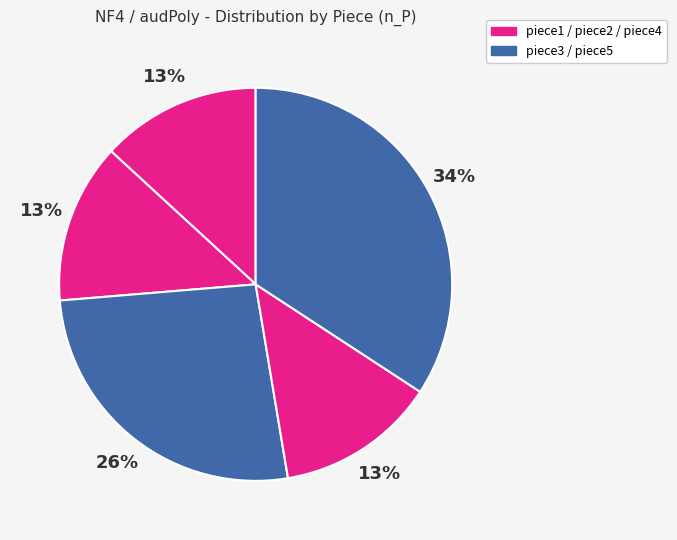

How many slices are in this pie chart?

5